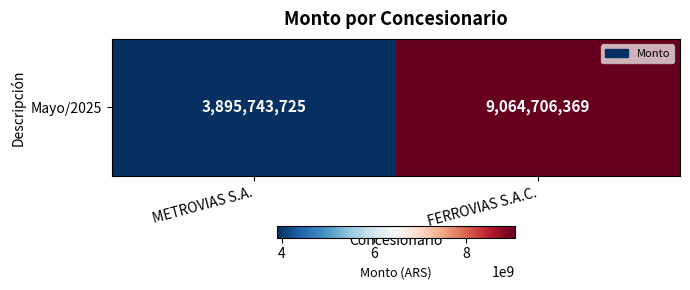

Rank the categories by value from highest to lowest.

FERROVIAS S.A.C., METROVIAS S.A.